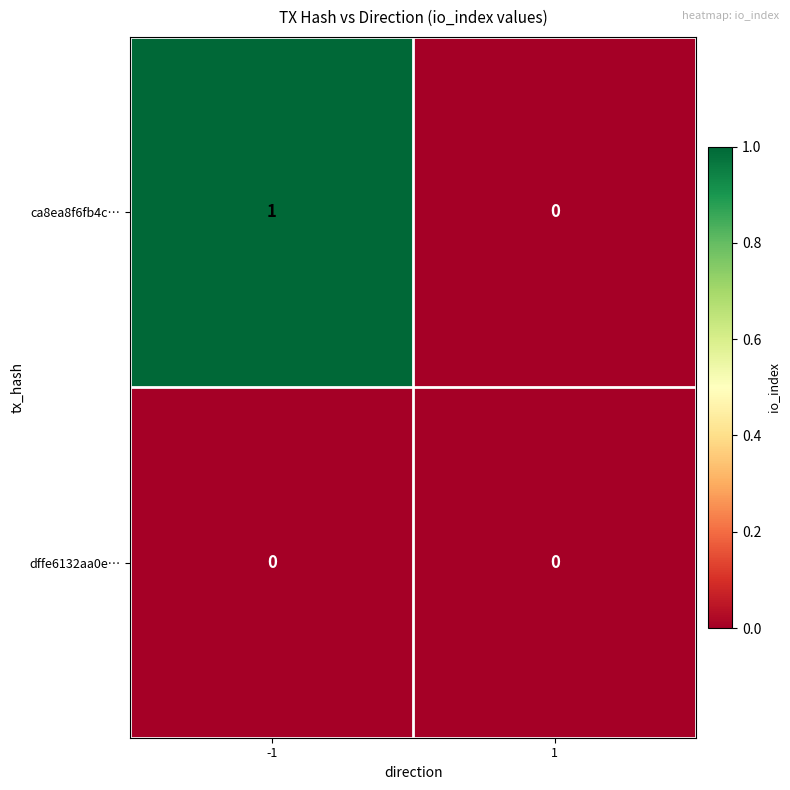

The ca8ea8f6fb4c… series shows 1 at 1. True or false?

False